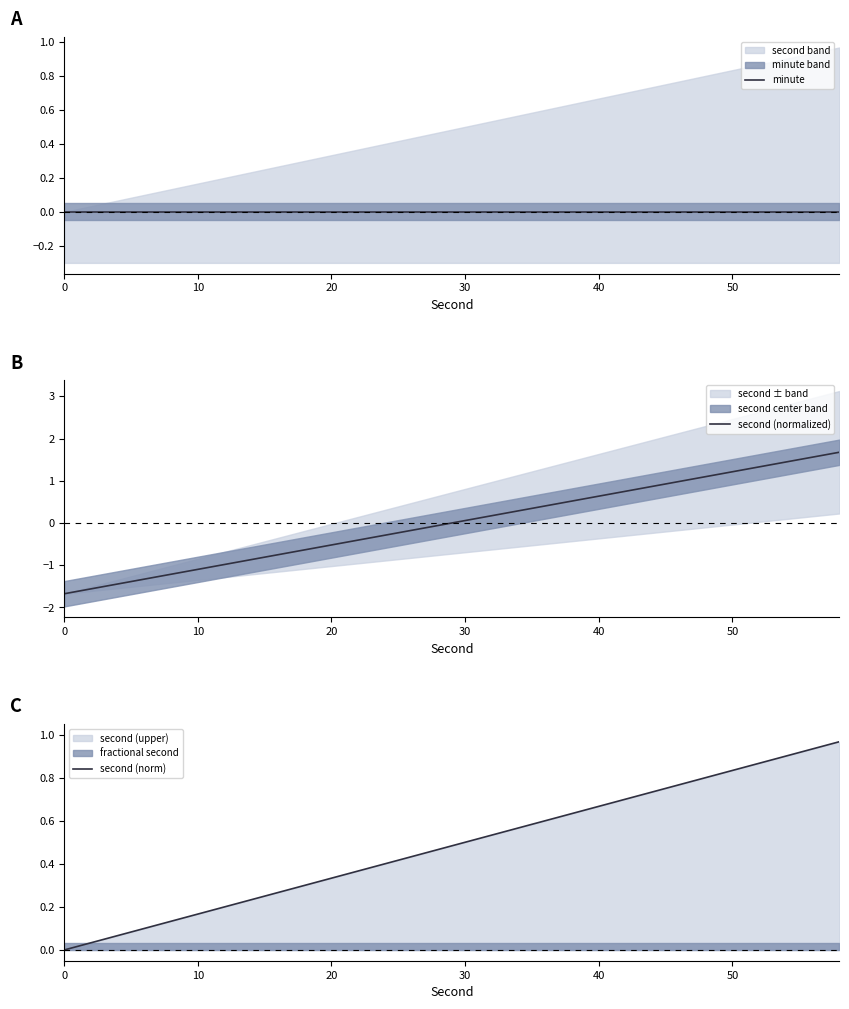

Where does the second (normalized) series first go above 0?

30